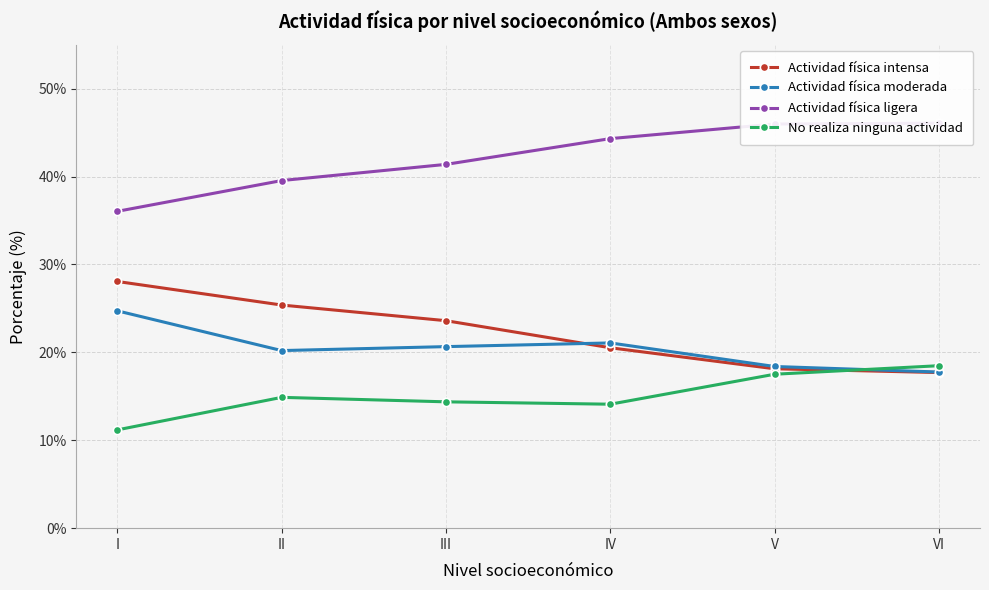

What is the average value of the Actividad física moderada series?

20.5